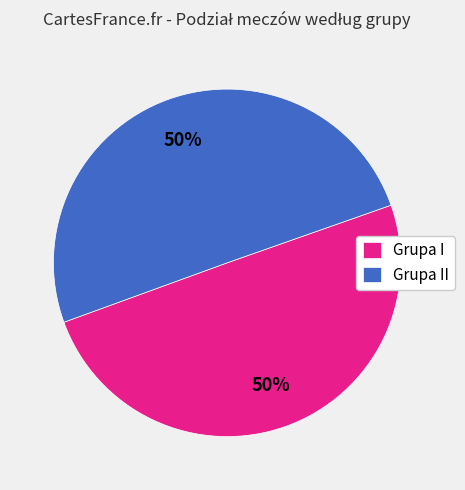

True or false: Grupa I accounts for 40% of the total.

False